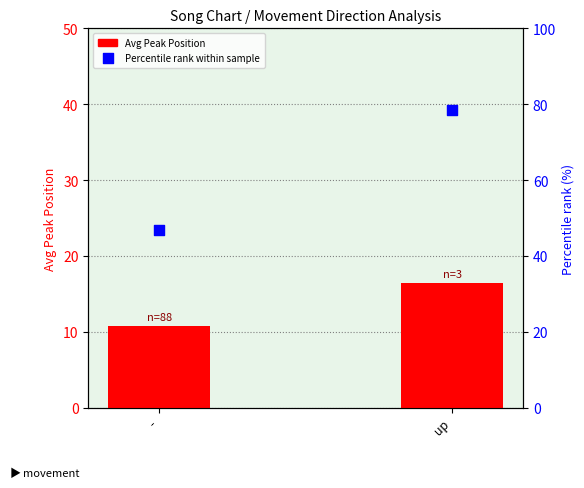

Which series has the largest total across all categories?

Percentile rank within sample